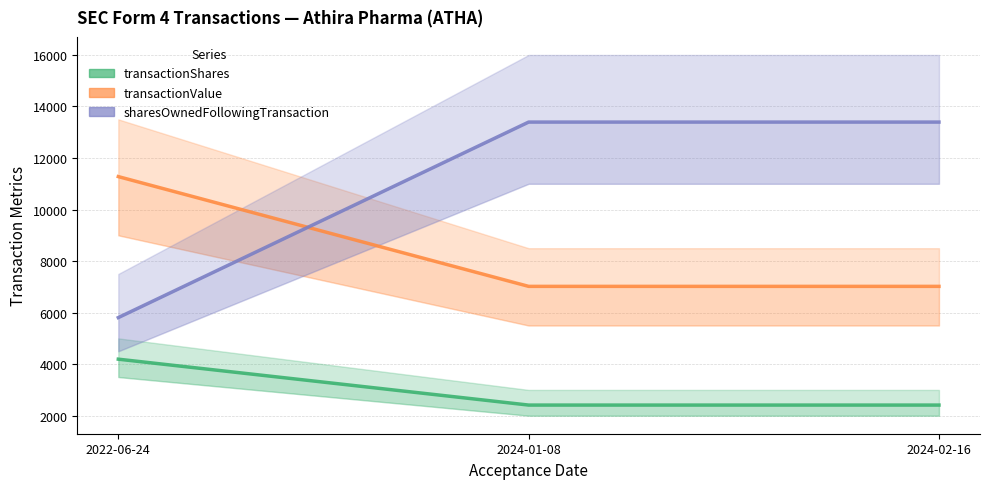

How many transactionShares values are between 2412 and 4193?

3